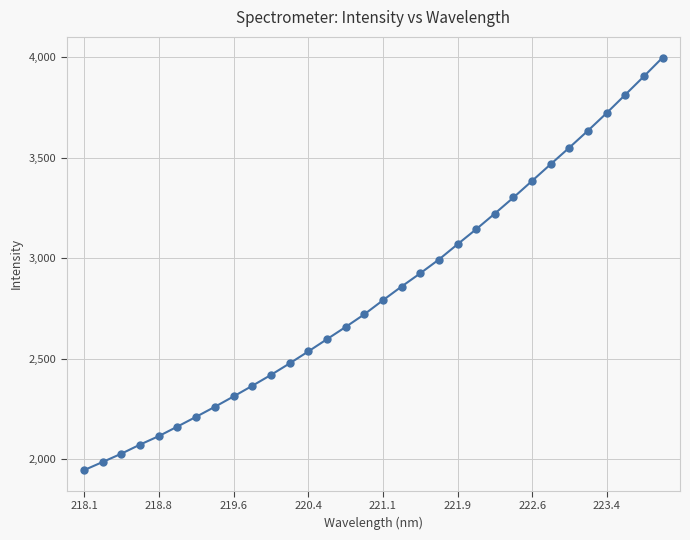

Does the chart have visible grid lines?

Yes